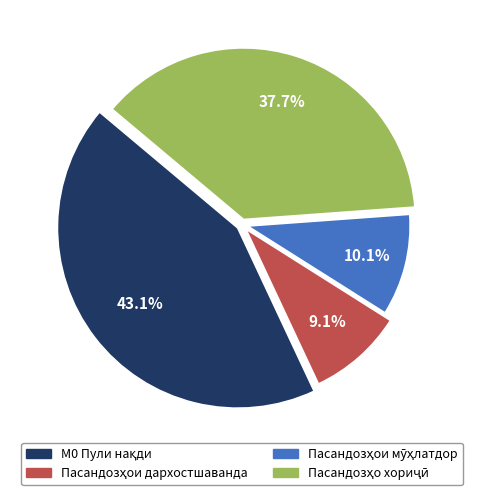

Approximately how many times larger is the value at 1 (Пасандозҳои дархостшаванда) compared to 4 (Пасандозҳо бо асъори хориҷӣ)?

0.2